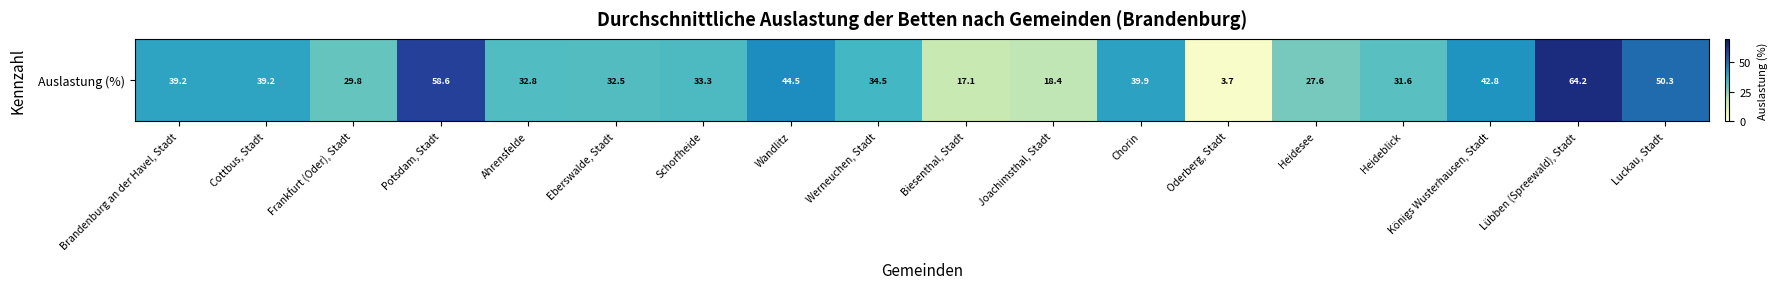

Reading left to right, extract all data points from this chart.

39.2	39.2	29.8	58.6	32.8	32.5	33.3	44.5	34.5	17.1	18.4	39.9	3.7	27.6	31.6	42.8	64.2	50.3